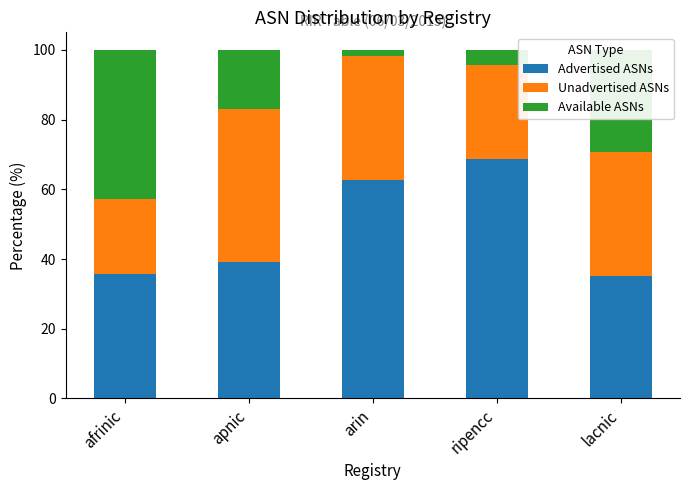

Count the number of categories in the chart.

5